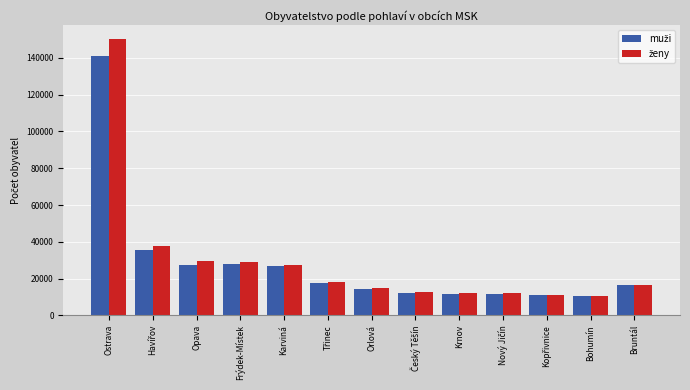

How many bars are there in each group?

2